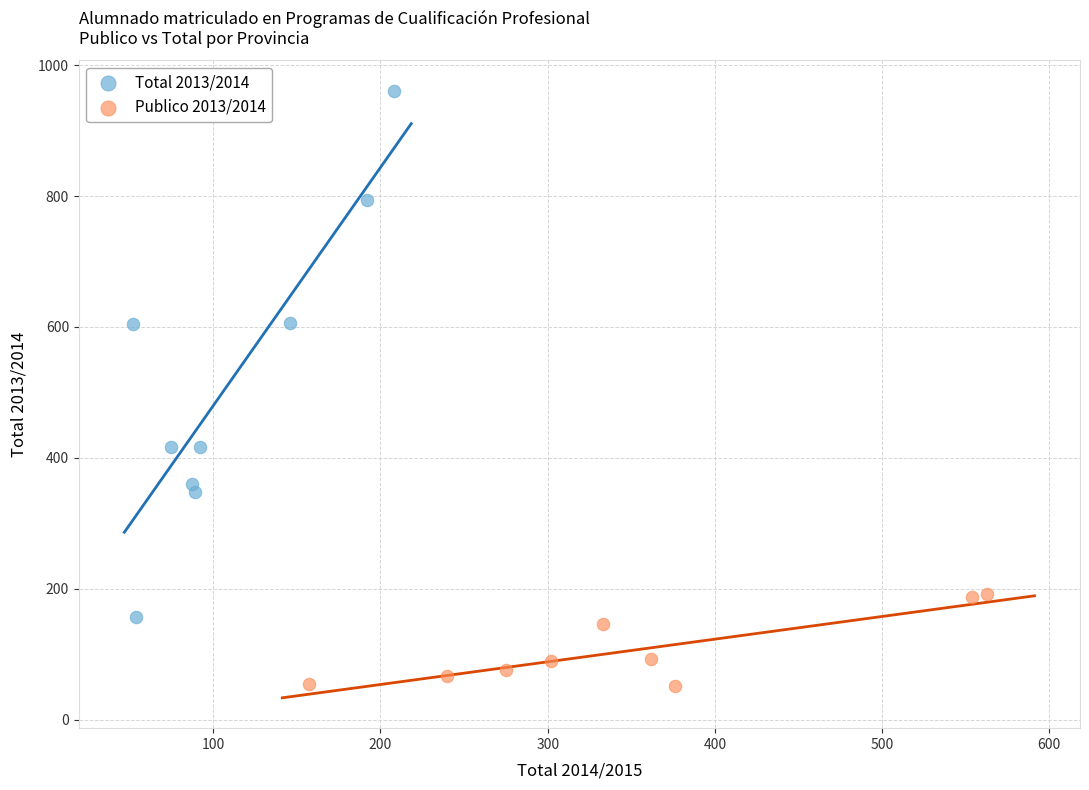

Which series has the largest Y range (max minus min)?

Total 2013/2014